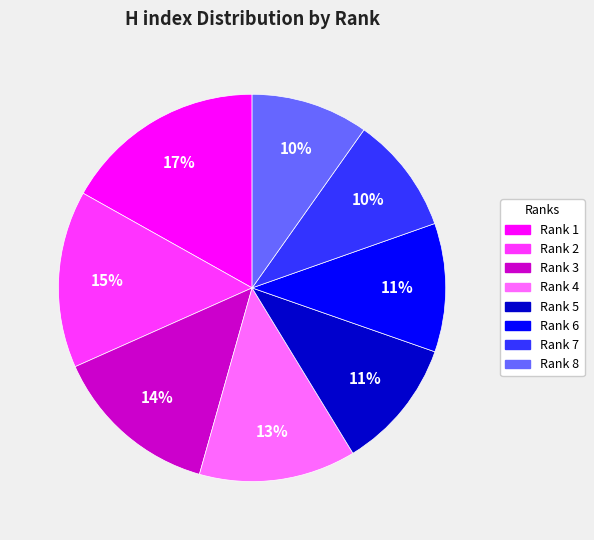

Between Rank 6 and Rank 3, which is larger?

Rank 3